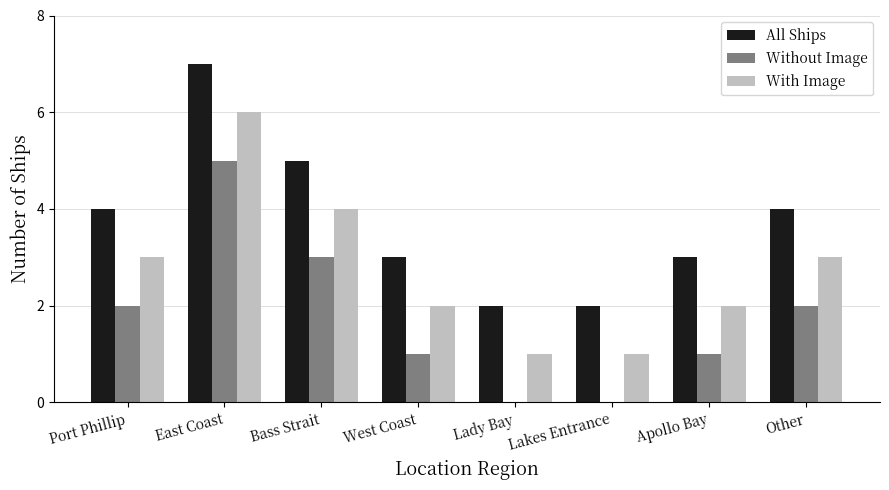

Is the value of All Ships at Bass Strait greater than the value of With Image at Lady Bay?

Yes